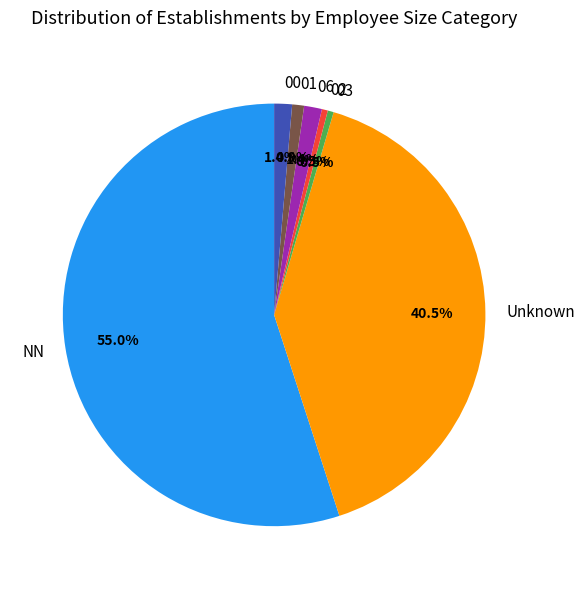

How many segments does this pie chart have?

7